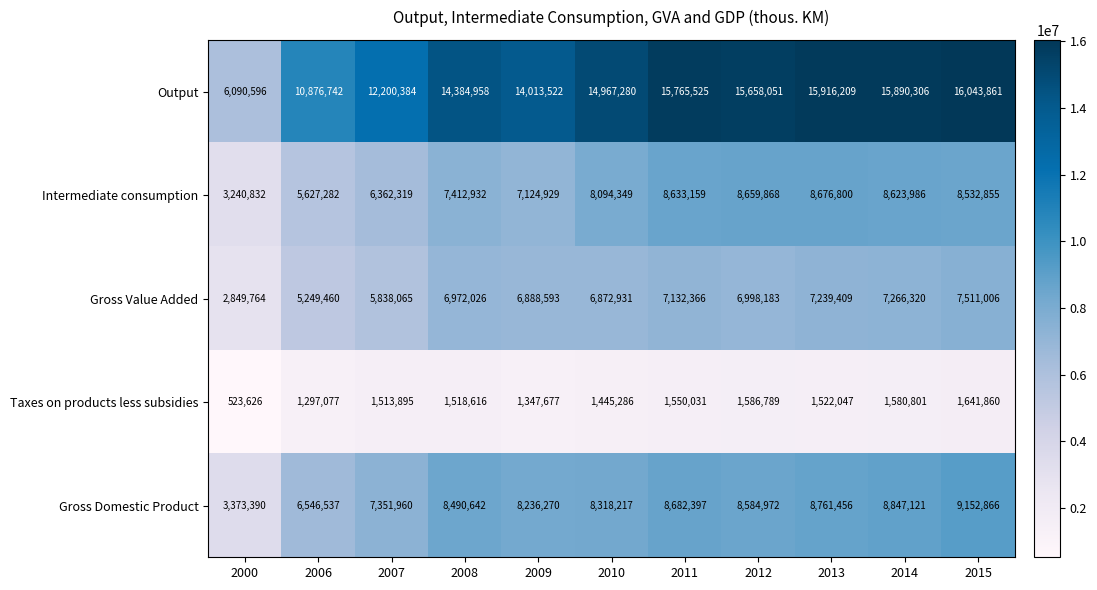

Which series has the largest total across all categories?

Output